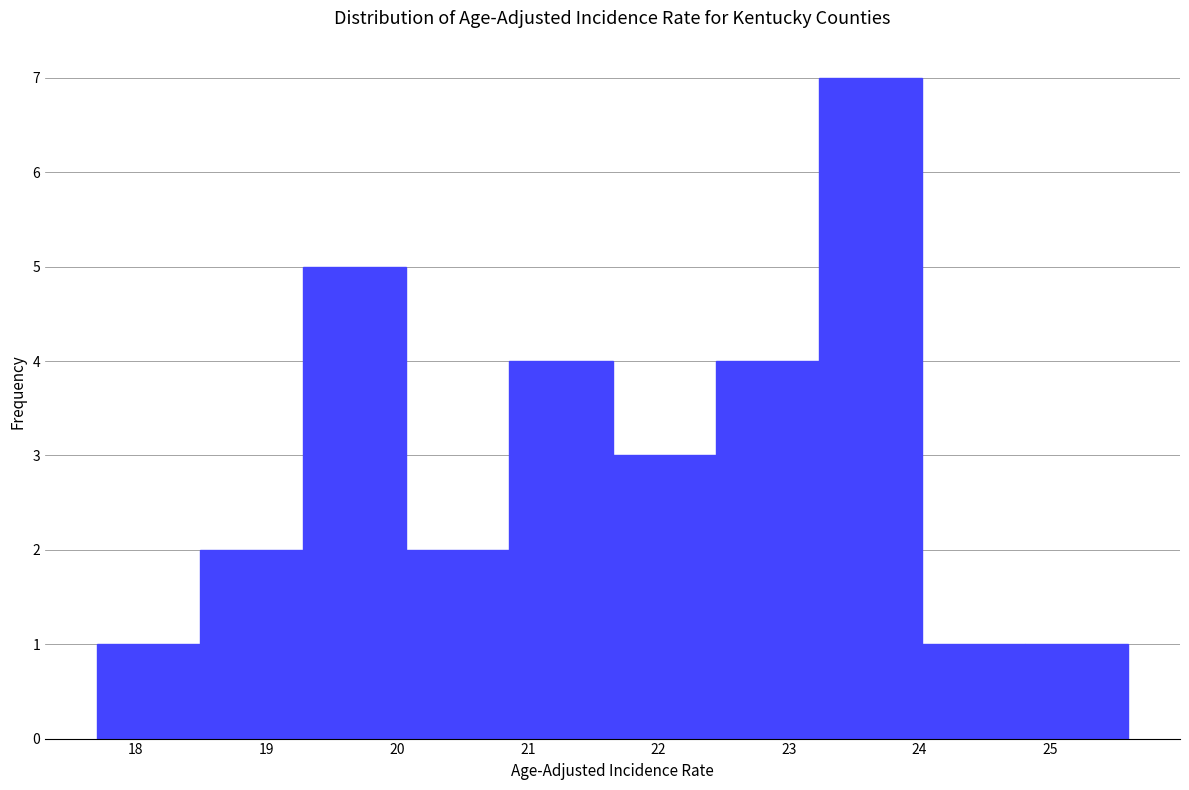

Reading left to right, list every bar in this chart as the range it spans on the x-axis followed by its height. Neither the bar edges nor the heights are printed on the chart, so give them approximately, as read against the axes.

17.70 to 18.49: 1
18.49 to 19.28: 2
19.28 to 20.07: 5
20.07 to 20.86: 2
20.86 to 21.65: 4
21.65 to 22.44: 3
22.44 to 23.23: 4
23.23 to 24.02: 7
24.02 to 24.81: 1
24.81 to 25.60: 1